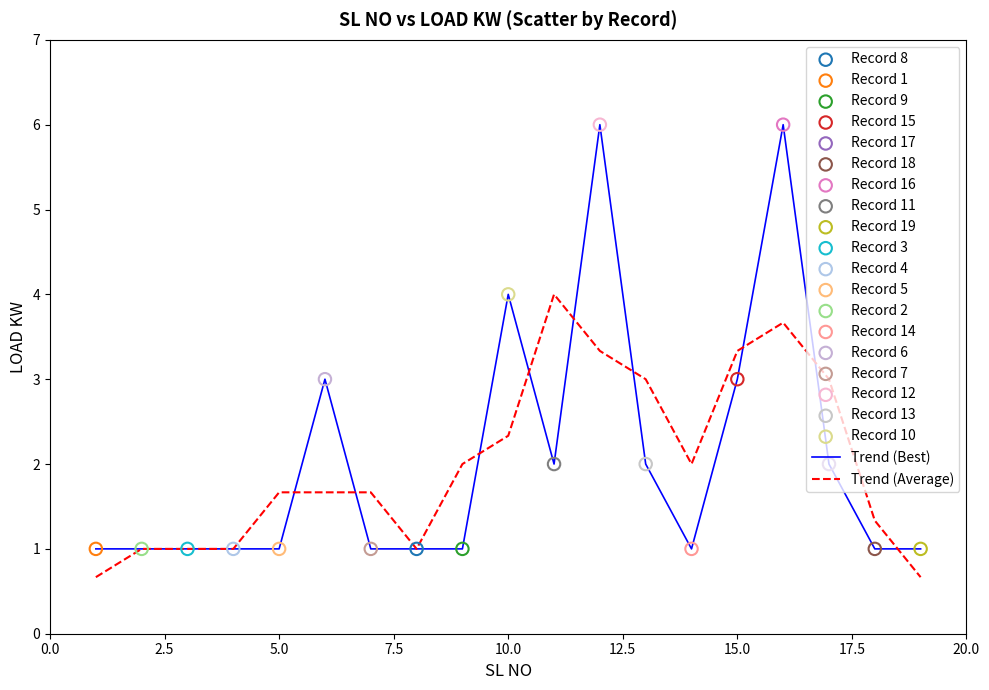

List the series in order of their peak value, highest first.

Trend (Best), Trend (Average)